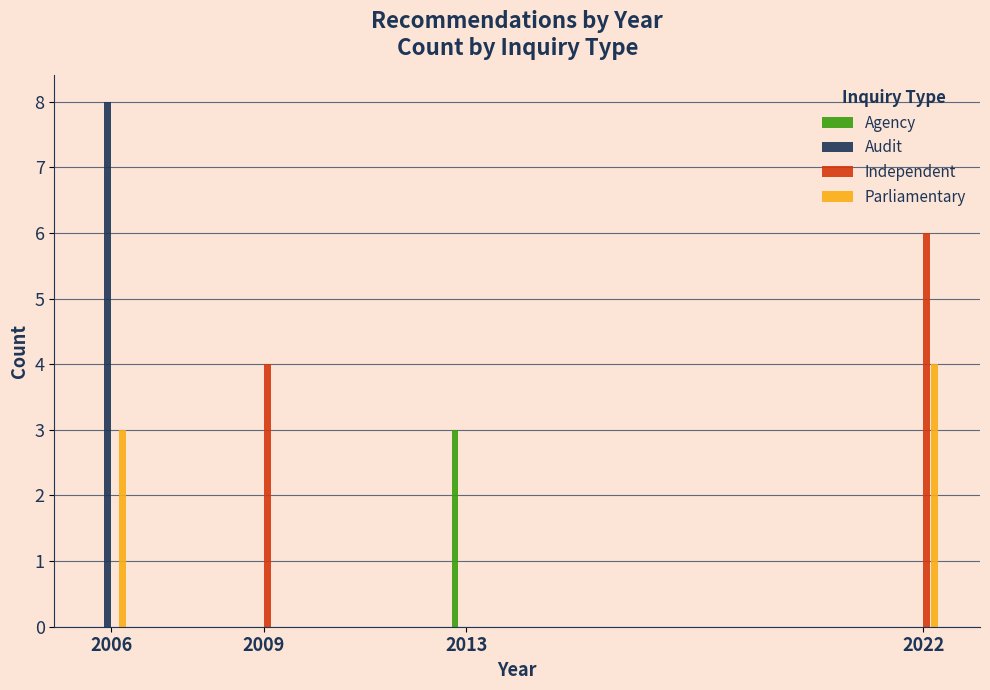

Reading right to left, transcribe all the data shown in this chart.

Agency: 2022=0	2013=3	2009=0	2006=0
Audit: 2022=0	2013=0	2009=0	2006=8
Independent: 2022=6	2013=0	2009=4	2006=0
Parliamentary: 2022=4	2013=0	2009=0	2006=3